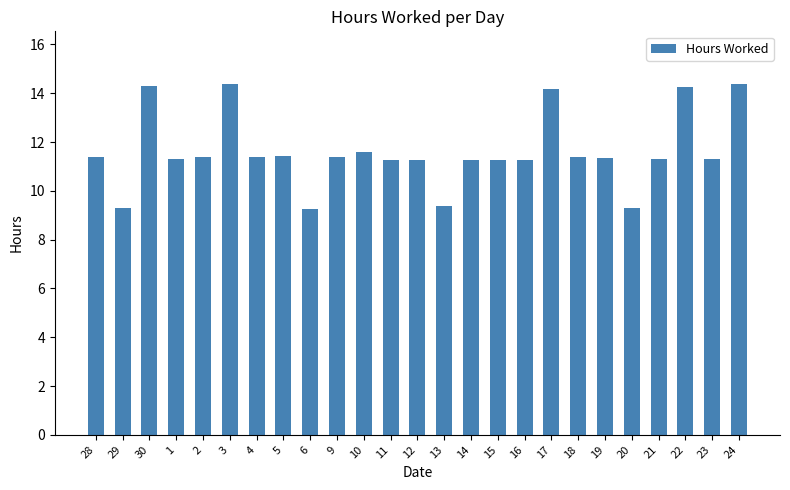

What is the greatest value displayed?

14.4